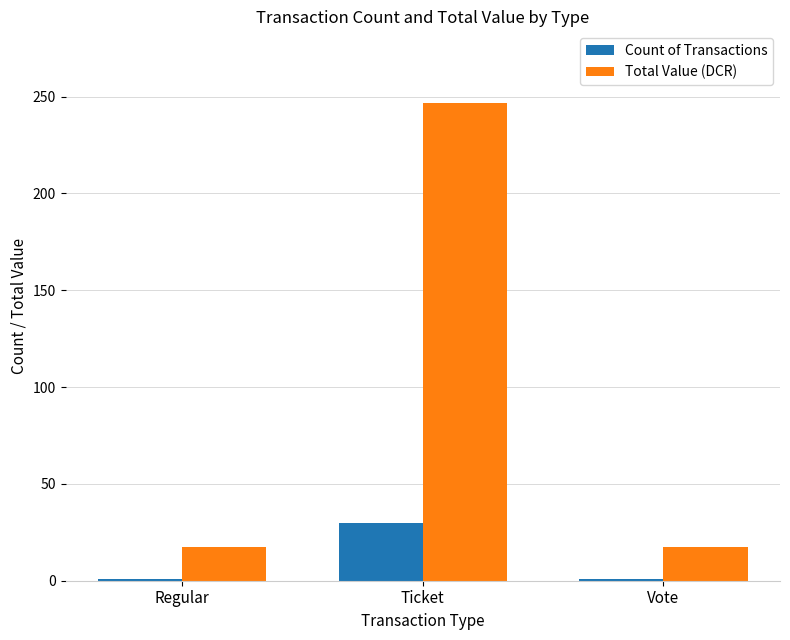

What is the spread (max minus min) of values at Ticket?

216.7